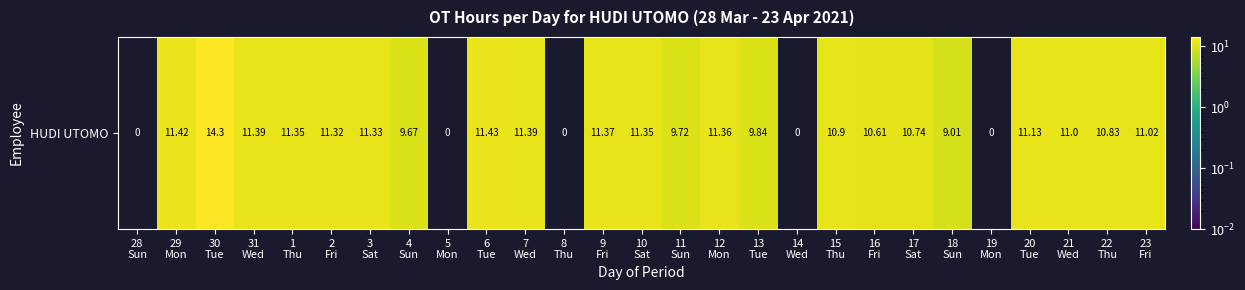

What is the ratio of the value at 15
Thu to the value at 16
Fri?

1.0